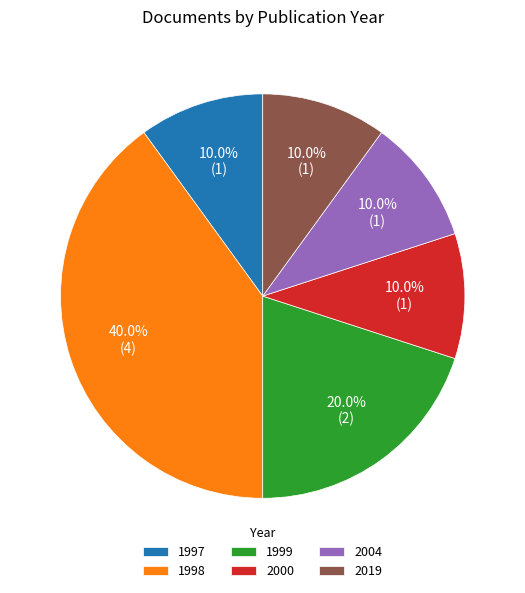

Is there any slice that represents more than half of the pie?

No